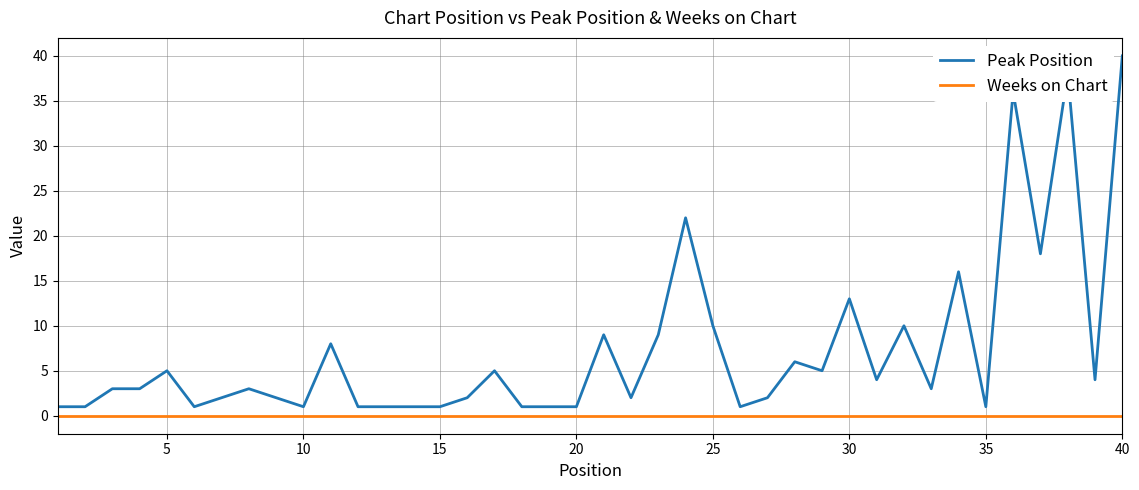

List the series in order of their peak value, highest first.

Peak Position, Weeks on Chart